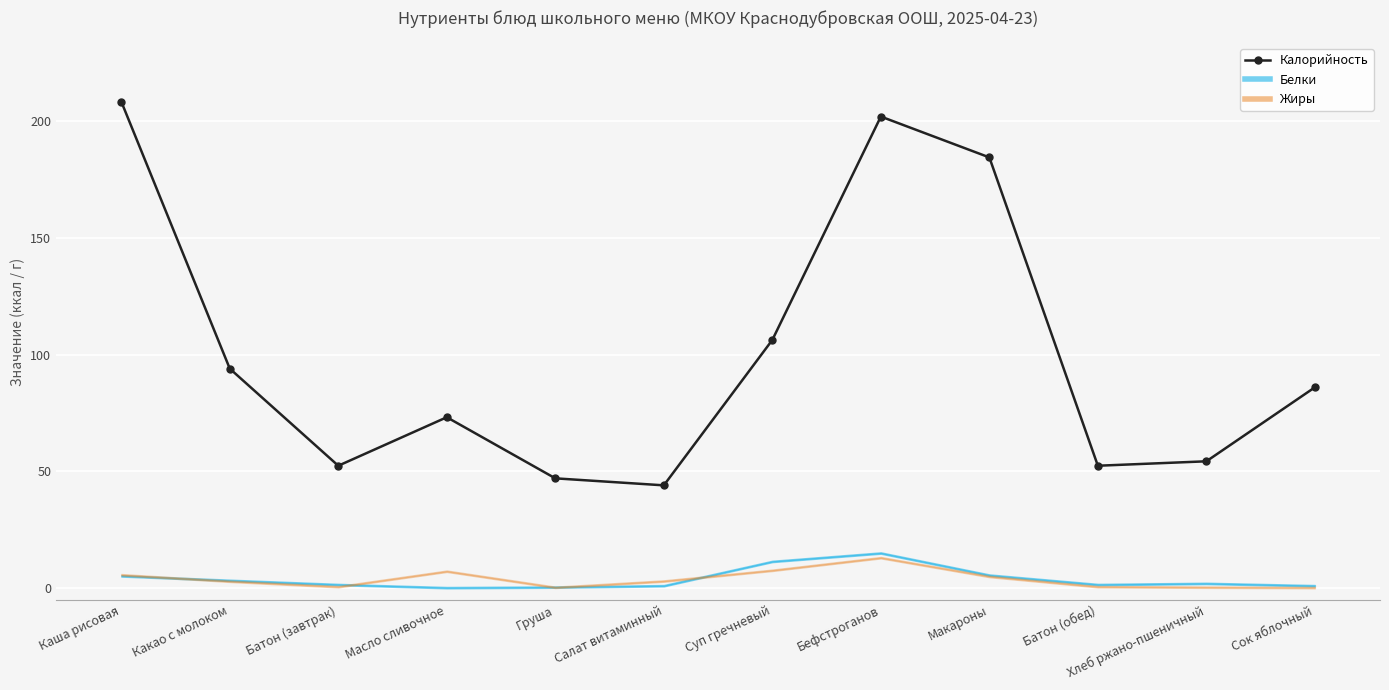

Where is the first local minimum?

Батон (завтрак)